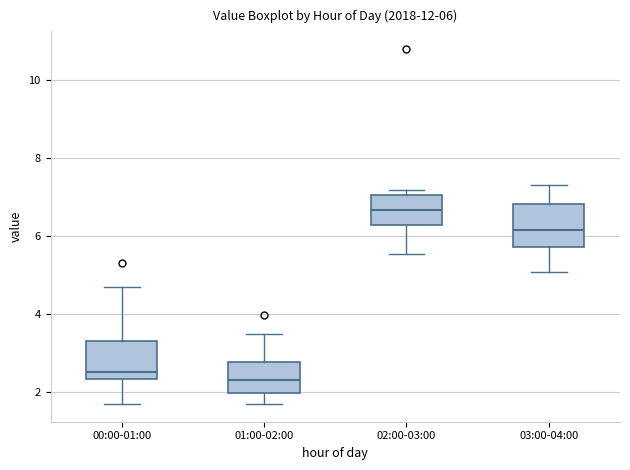

Which box's median line is the highest?

02:00-03:00